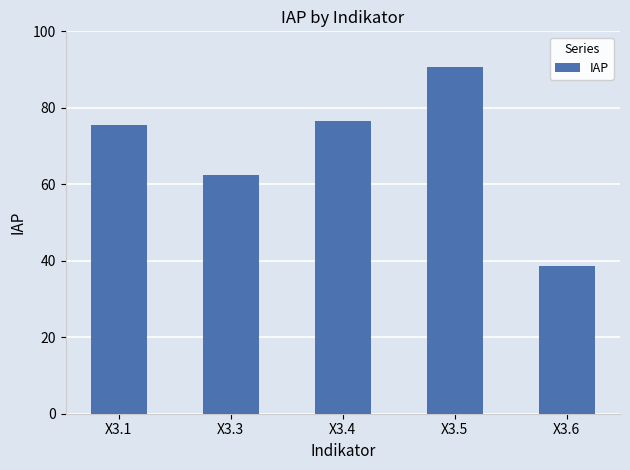

How many data points are less than 75?

2